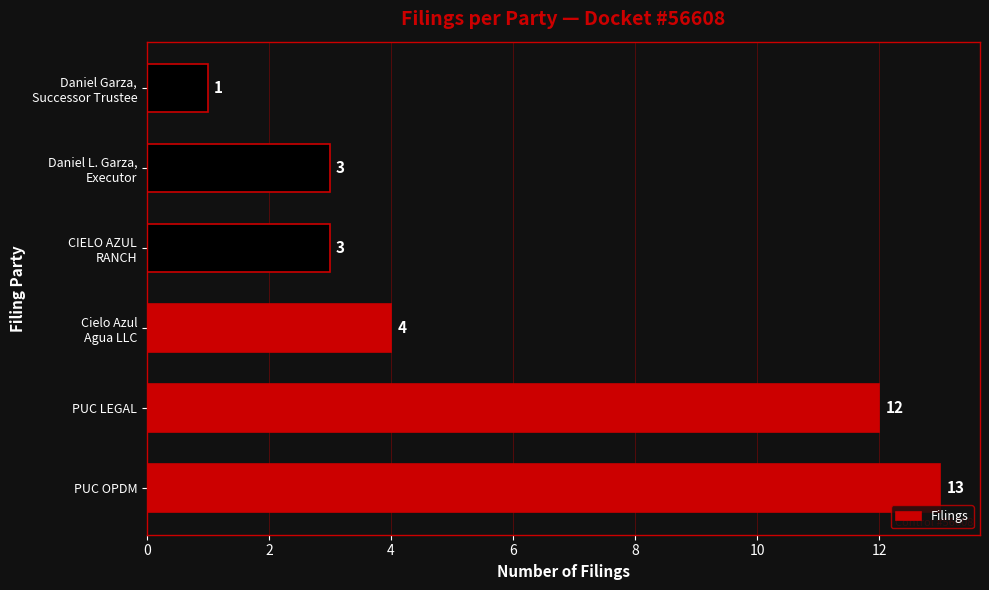

Where is the data nearest to the value 7?

Cielo Azul
Agua LLC